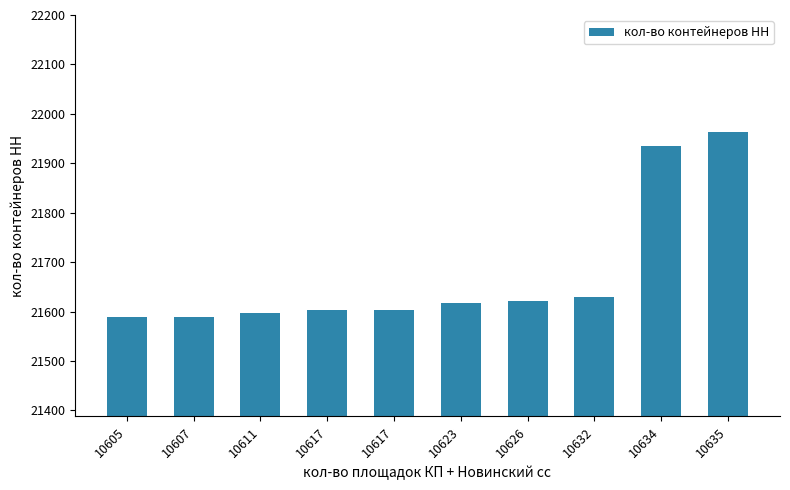

How many data points are less than 21618?

5